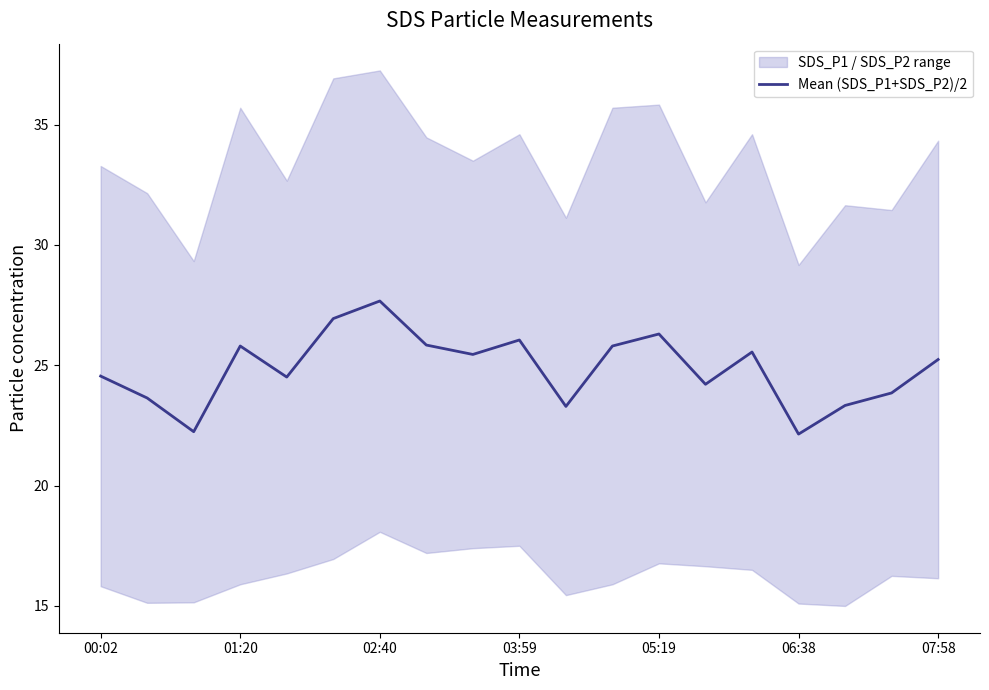

What is the value of the 4th point from the left?

25.8